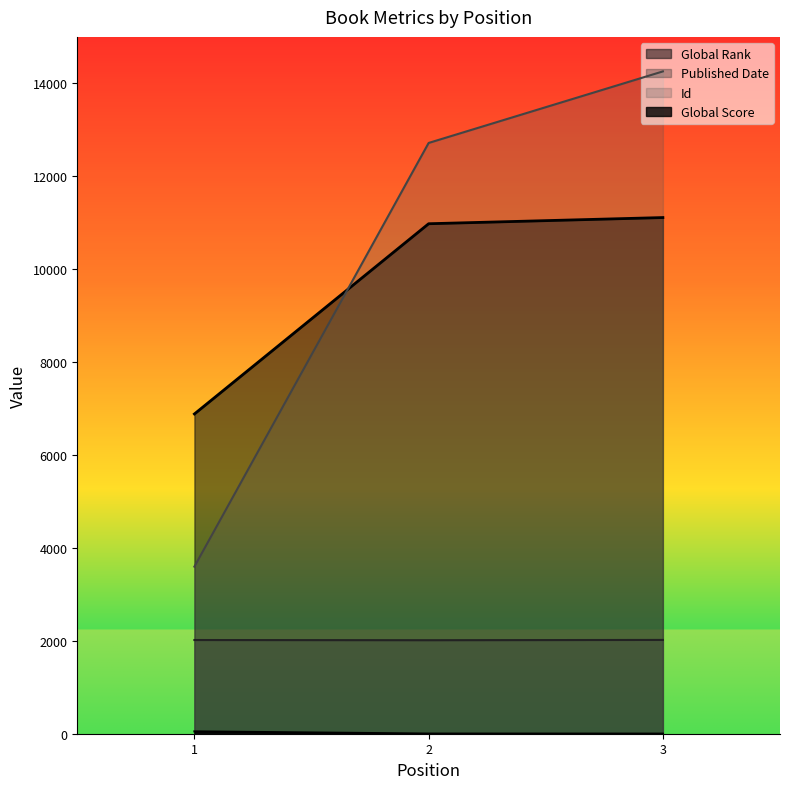

Reading right to left, what are all the values shown in this chart?

Global Rank: 3=11111	2=10978	1=6883
Global Score: 3=2	2=3	1=50
Id: 3=14257	2=12717	1=3597
Published Date: 3=2019	2=2013	1=2017